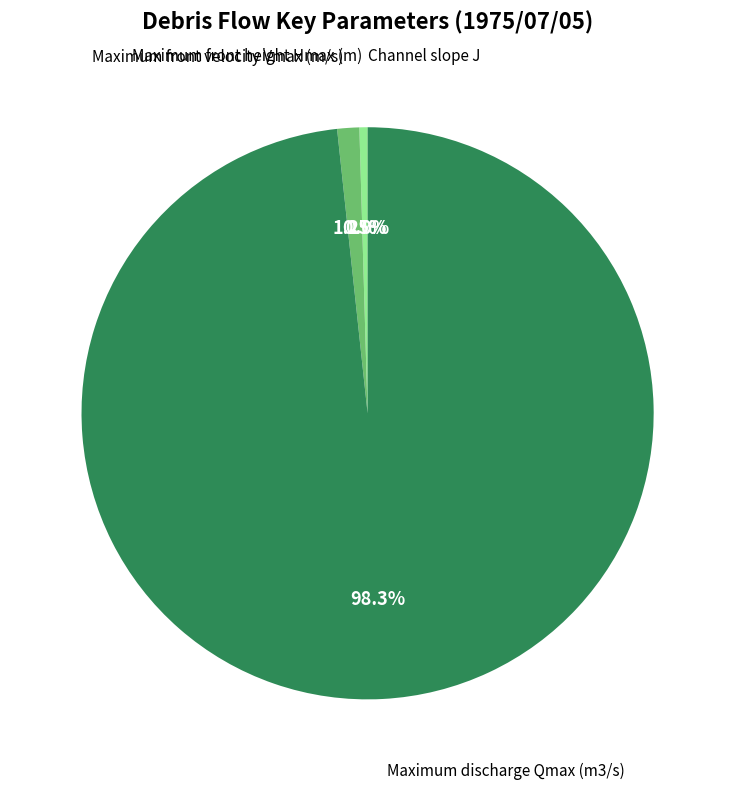

Which category accounts for the majority?

Maximum discharge Qmax (m3/s)